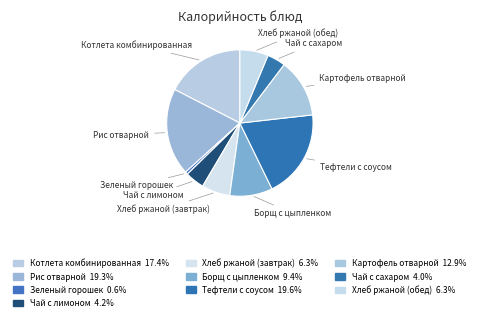

Count the number of slices in the pie.

10